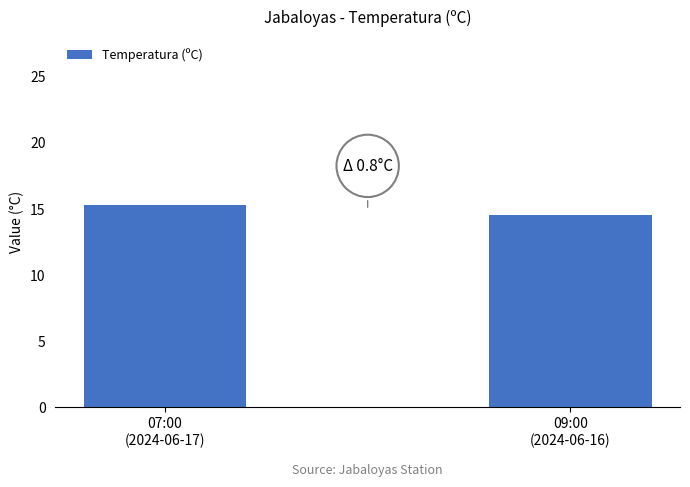

What is the change in value from 07:00
(2024-06-17) to 09:00
(2024-06-16)?

-0.8